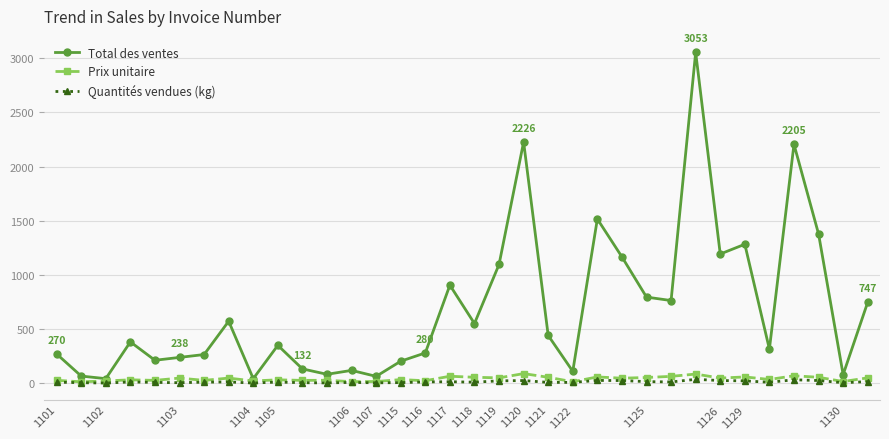

True or false: Total des ventes has more than 1 points higher than both neighbors.

True